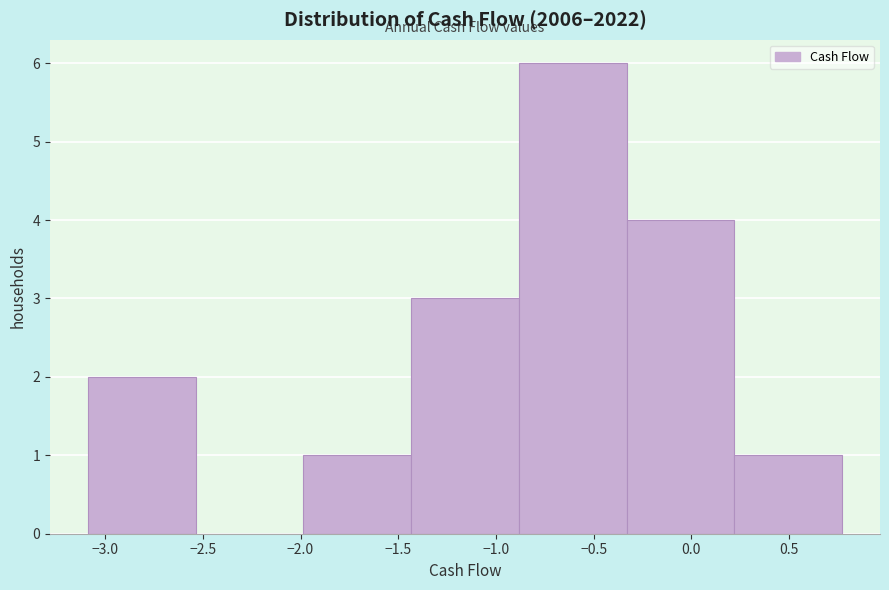

Which range on the x-axis has the tallest bar?

-0.90 to -0.35